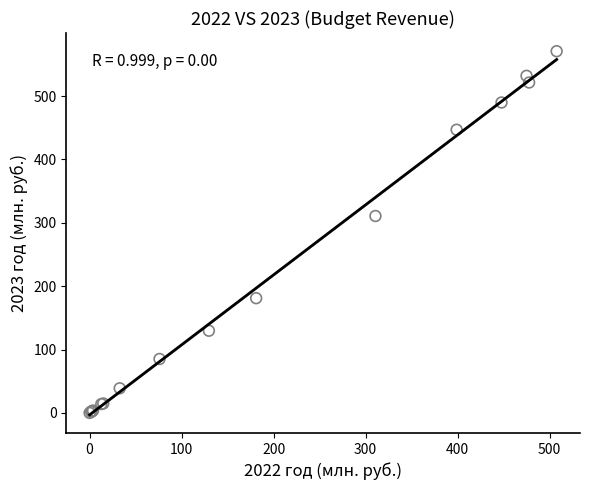

What Y value in the scatter plot is closest to 285?

310.7